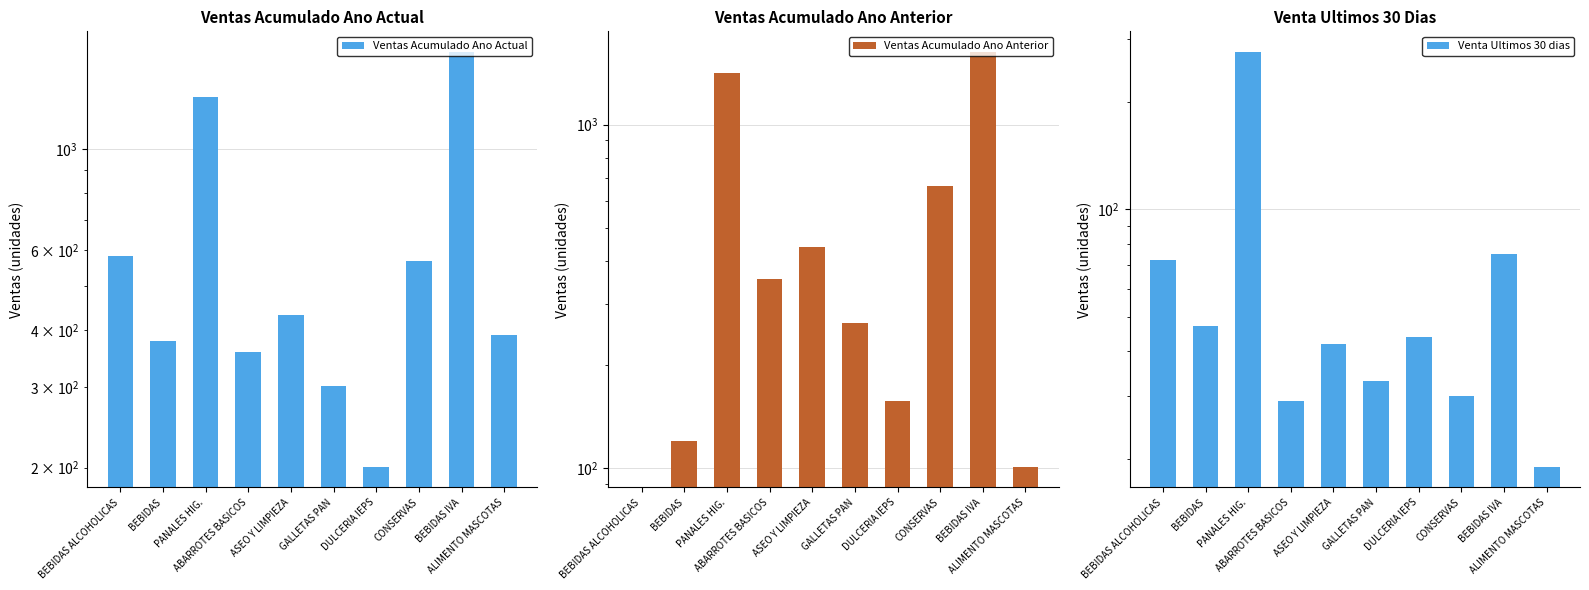

How many series are shown in this chart?

3